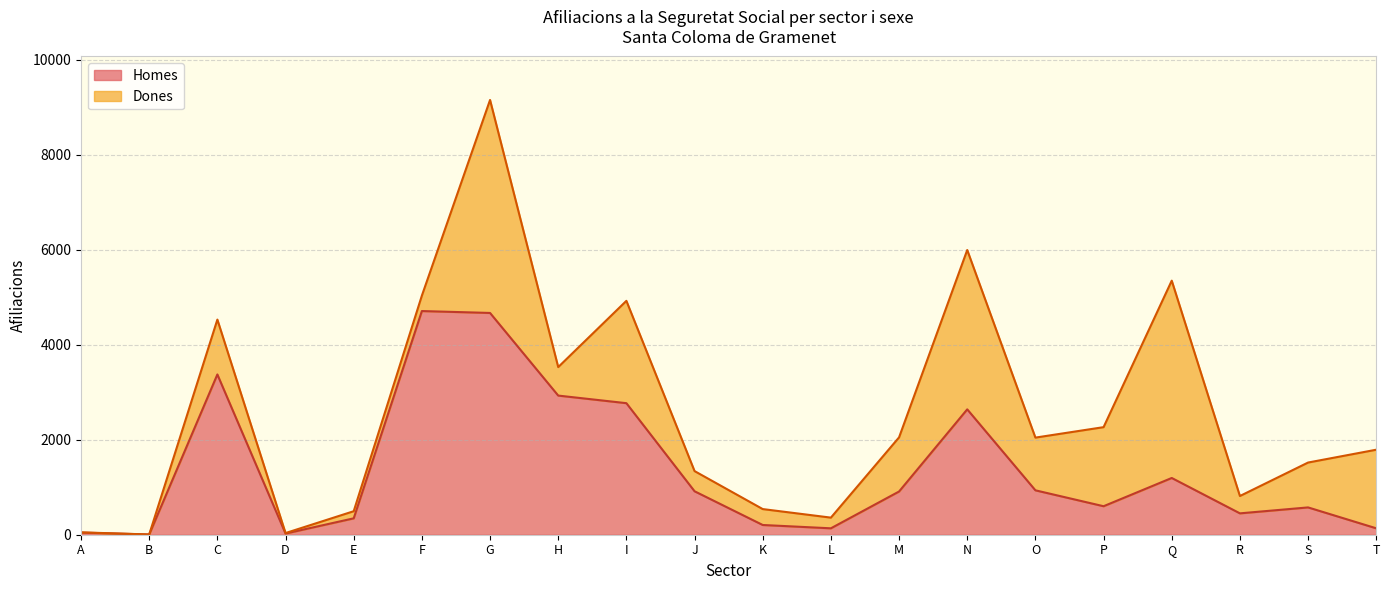

Where is the data nearest to the value 2357?

N